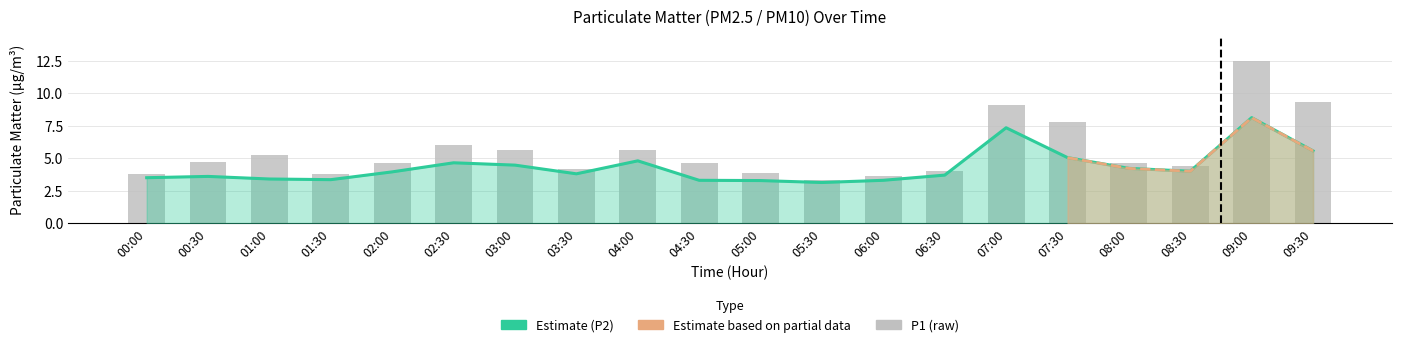

What is the difference between the highest and lowest values at 08:30?

0.4